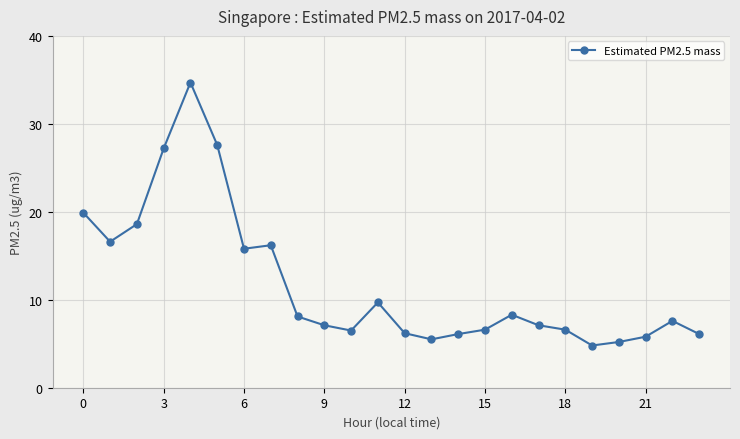

What is the sum of all values?

283.9